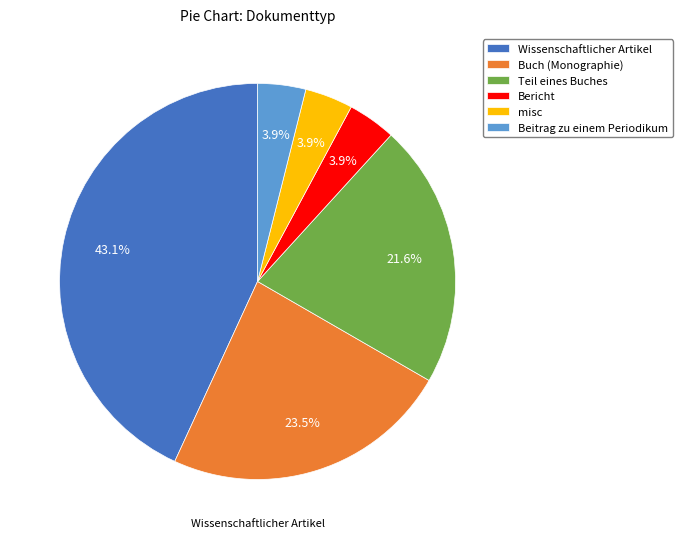

True or false: Bericht accounts for 4% of the total.

True